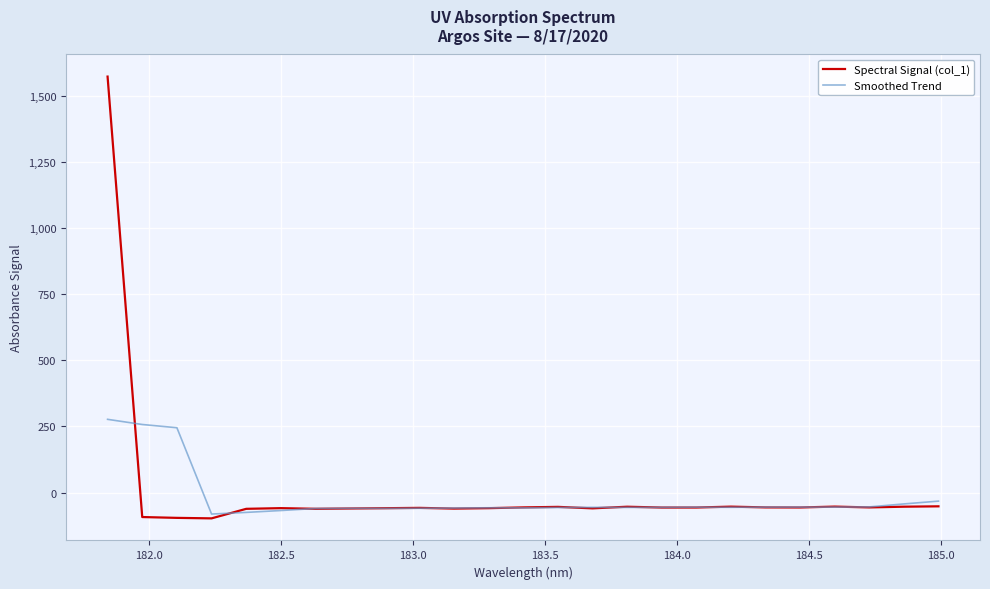

How many lines are shown in the chart?

2